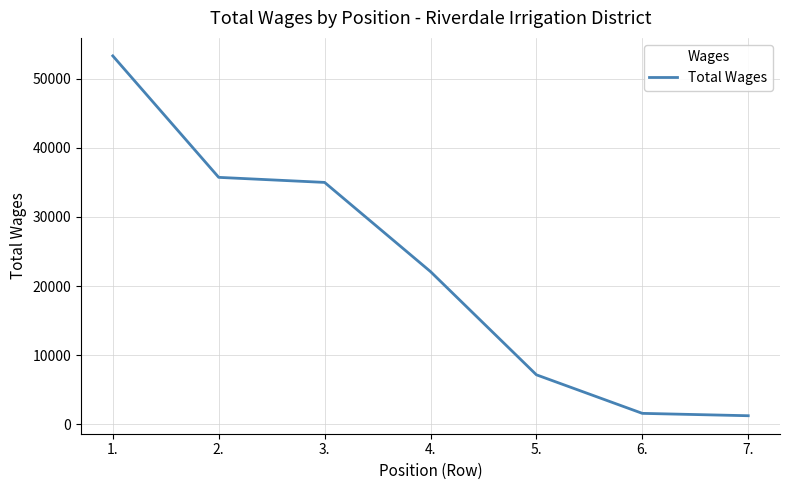

What position from the left is 1.?

1